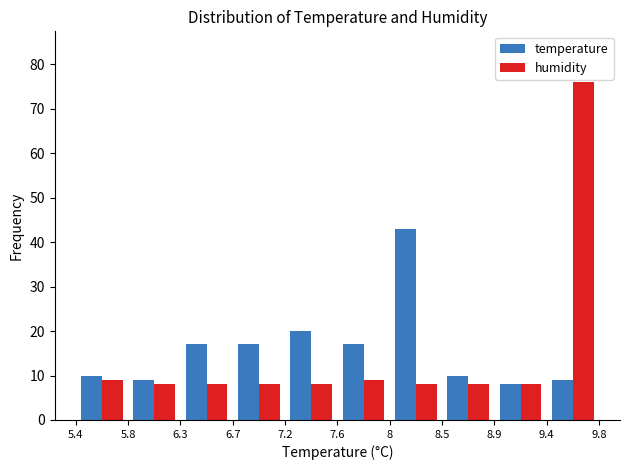

Reading left to right, transcribe this chart: for each range on the x-axis, give the height of each series' bar. The values are not printed on the chart, so give them approximately, as read against the axis.

5.4 to 5.8: temperature=10	humidity=9
5.8 to 6.3: temperature=9	humidity=8
6.3 to 6.7: temperature=17	humidity=8
6.7 to 7.2: temperature=17	humidity=8
7.2 to 7.6: temperature=20	humidity=8
7.6 to 8: temperature=17	humidity=9
8 to 8.5: temperature=43	humidity=8
8.5 to 8.9: temperature=10	humidity=8
8.9 to 9.4: temperature=8	humidity=8
9.4 to 9.8: temperature=9	humidity=76